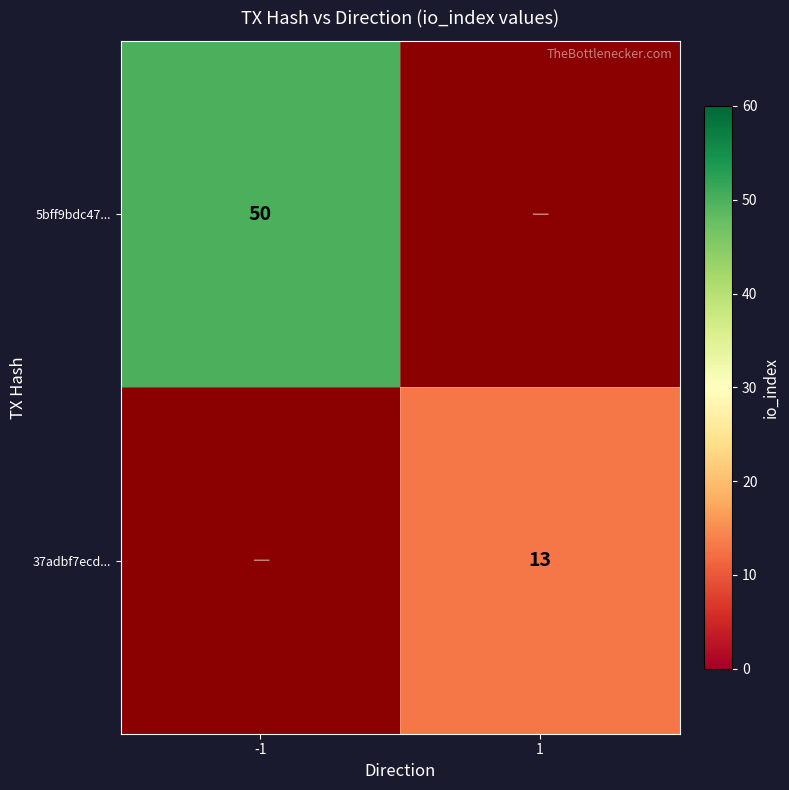

True or false: 5bff9bdc47... has a value of 50 at -1.

True